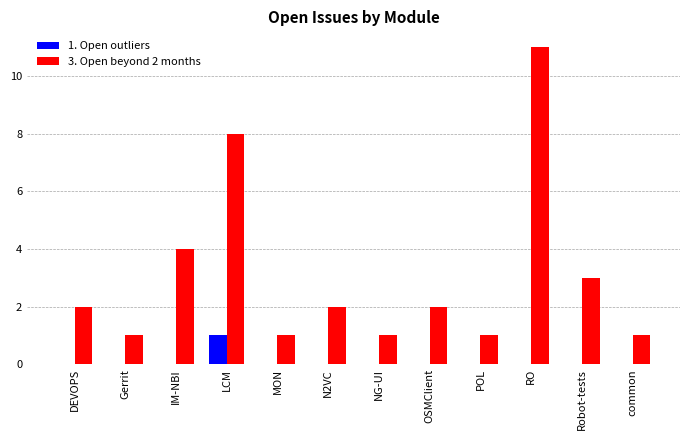

Is the value of 1. Open outliers at OSMClient greater than the value of 3. Open beyond 2 months at LCM?

No